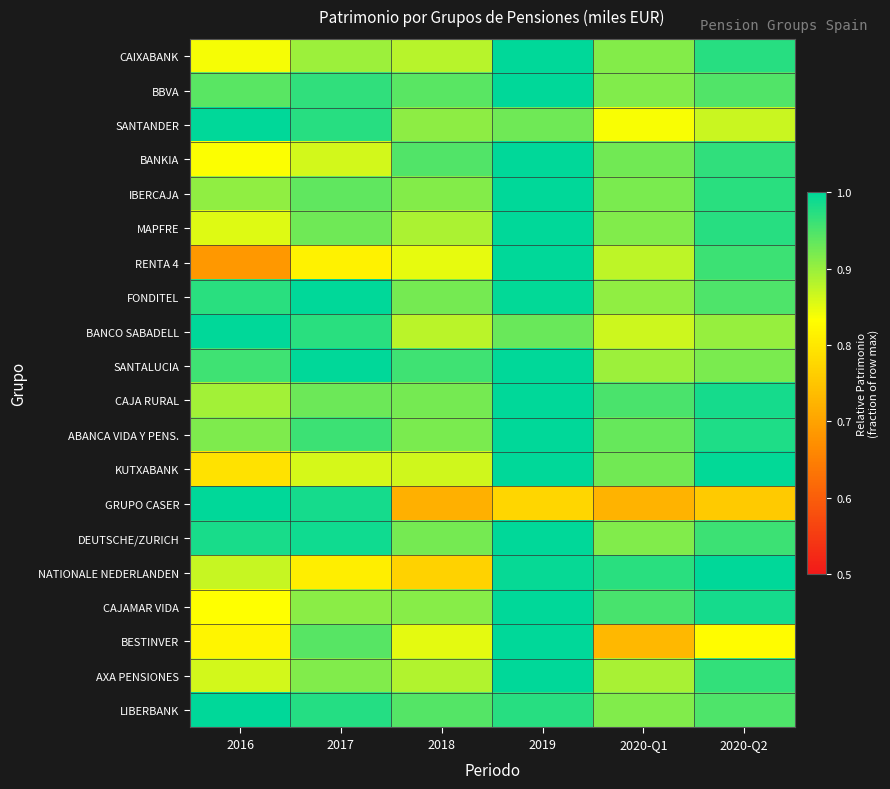

What is the smallest value displayed?

0.7